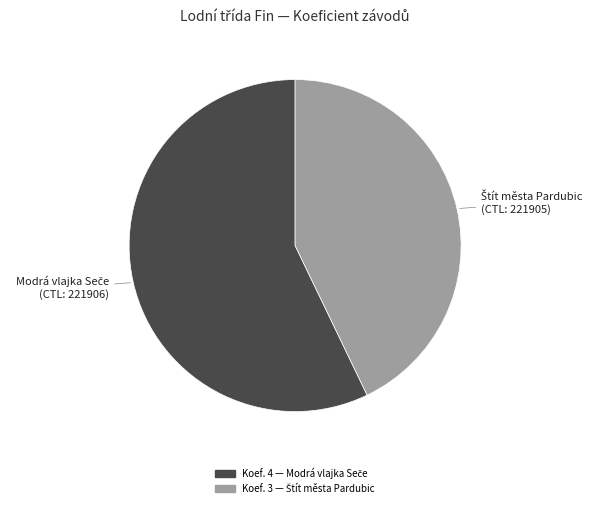

Is there any slice that represents more than half of the pie?

Yes